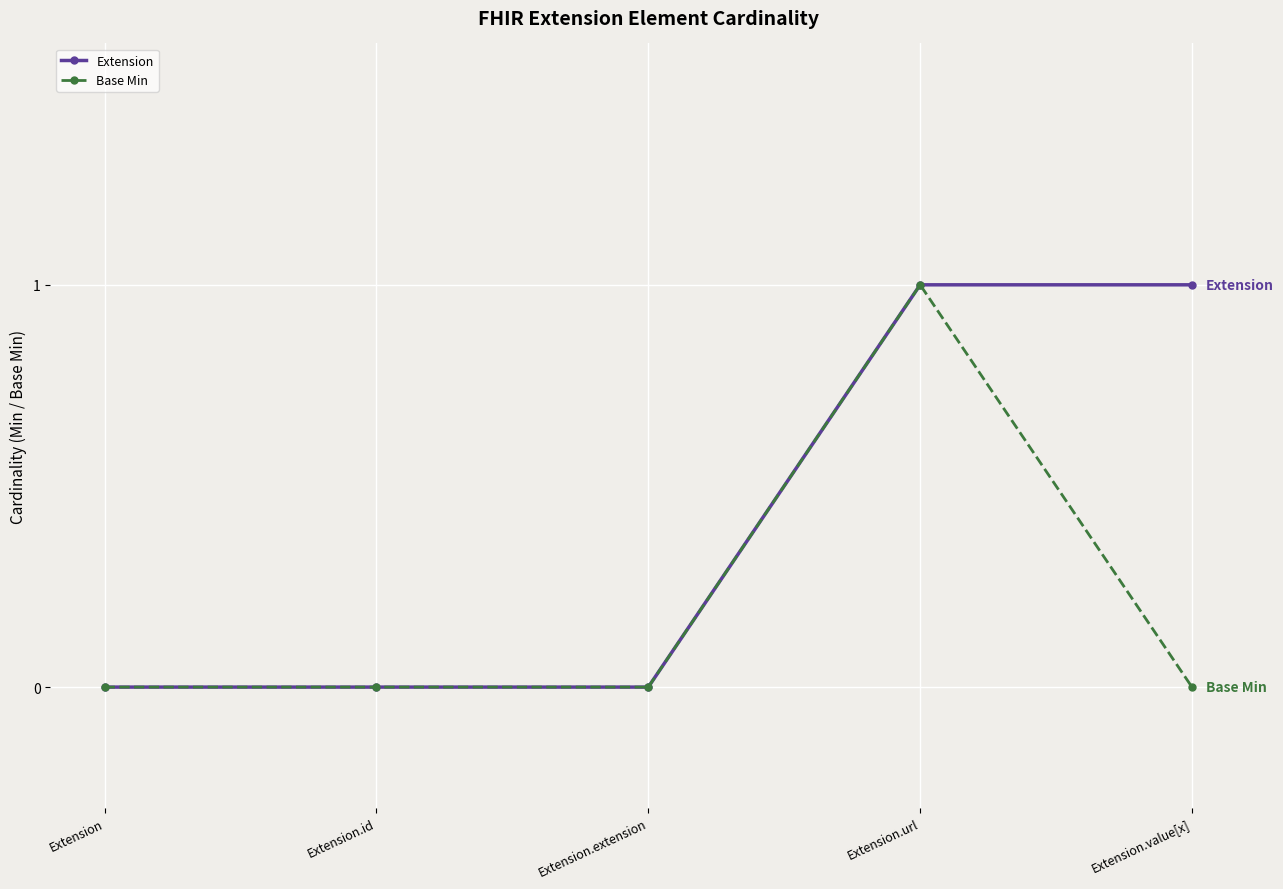

How many distinct data groups are displayed?

2